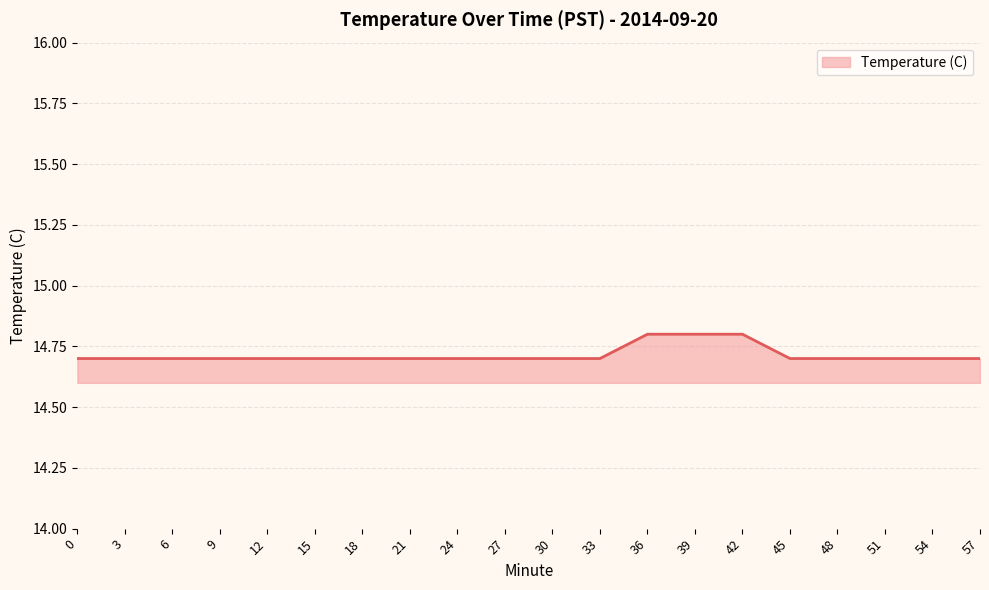

Which has a higher value, 39 or 27?

39